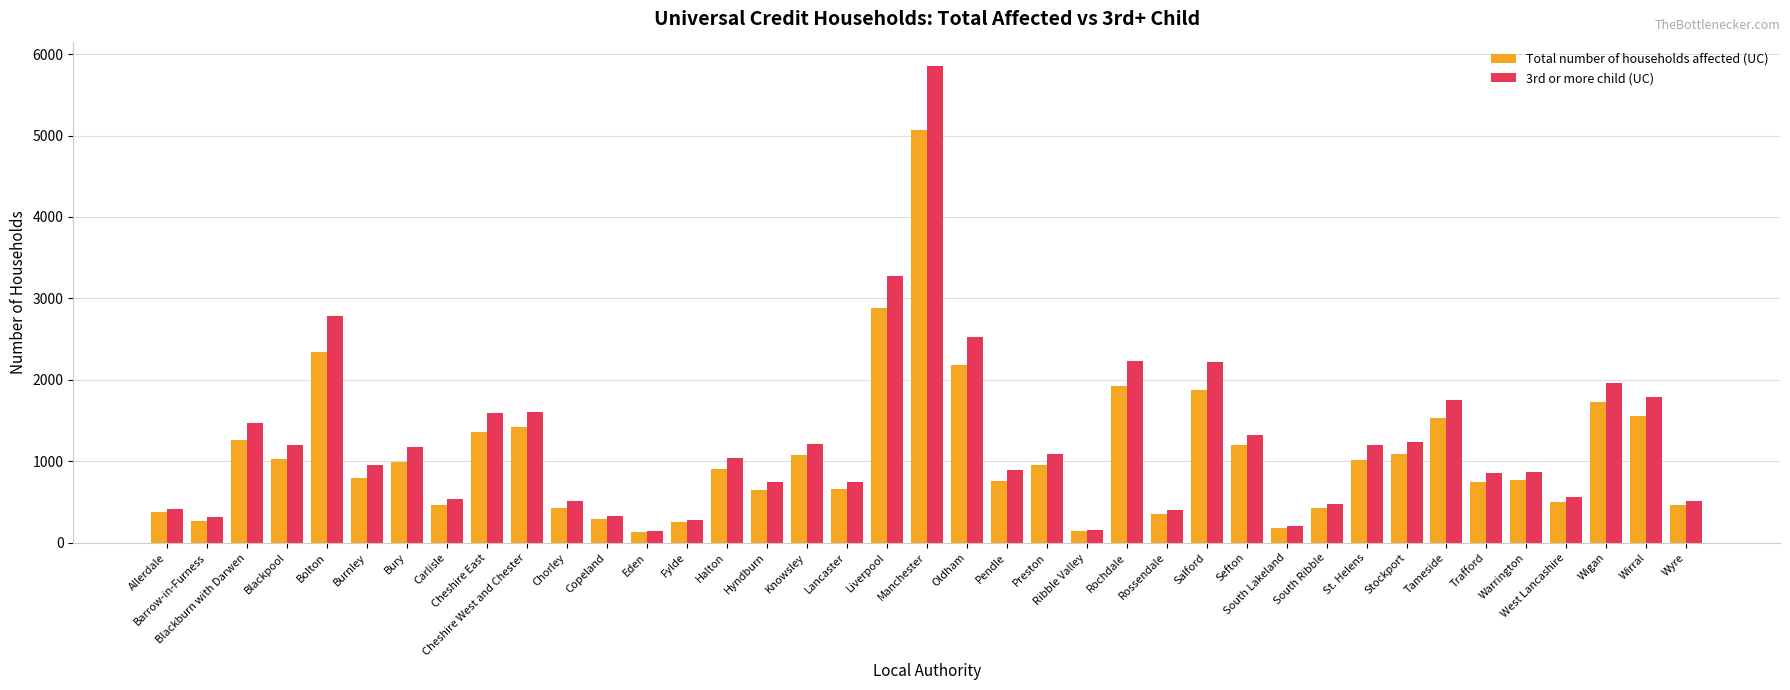

Is the value of Total number of households affected (UC) at Rossendale greater than the value of 3rd or more child (UC) at Tameside?

No